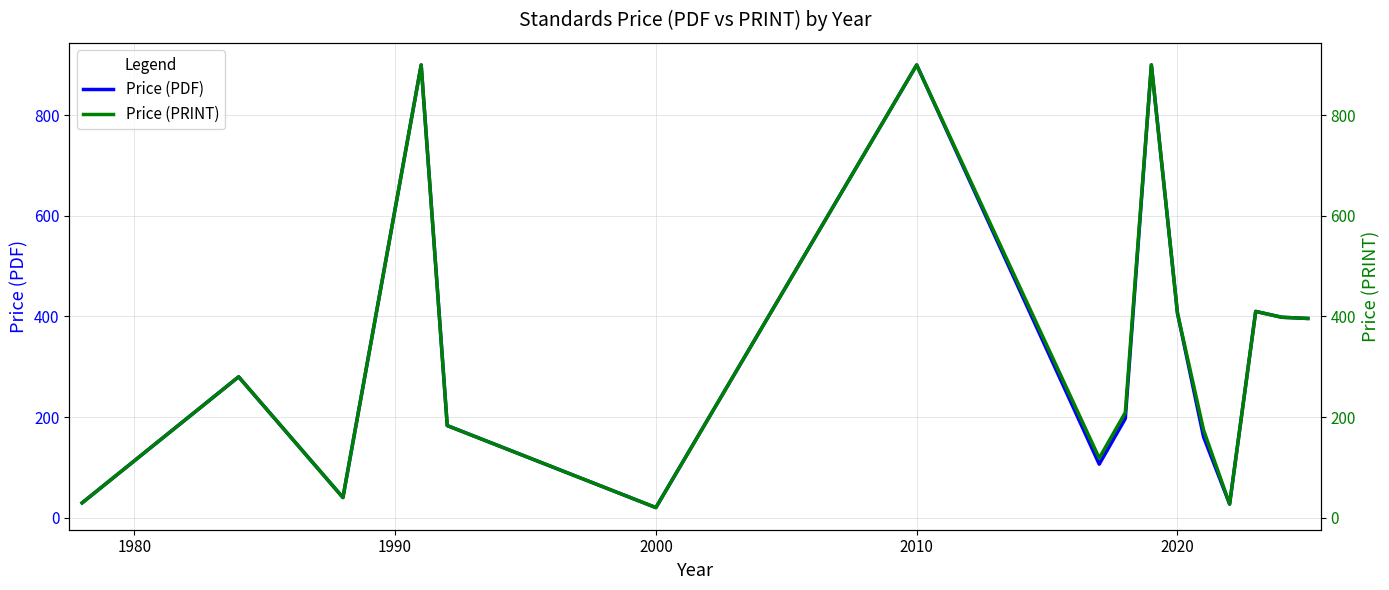

Is the value of Price (PDF) at 14 greater than the value of Price (PRINT) at 9?

No